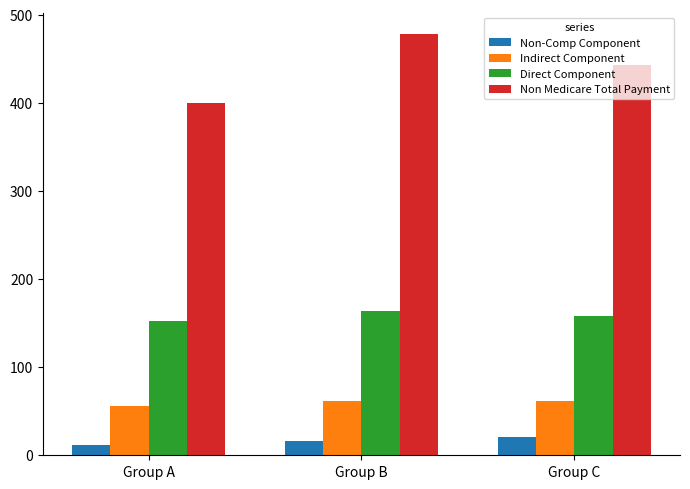

Which category has the lowest value in the Indirect Component series?

Group A